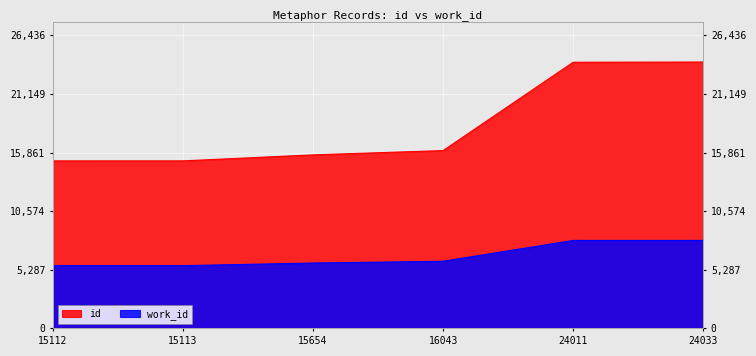

What is the total value across all series at 15113?

20771